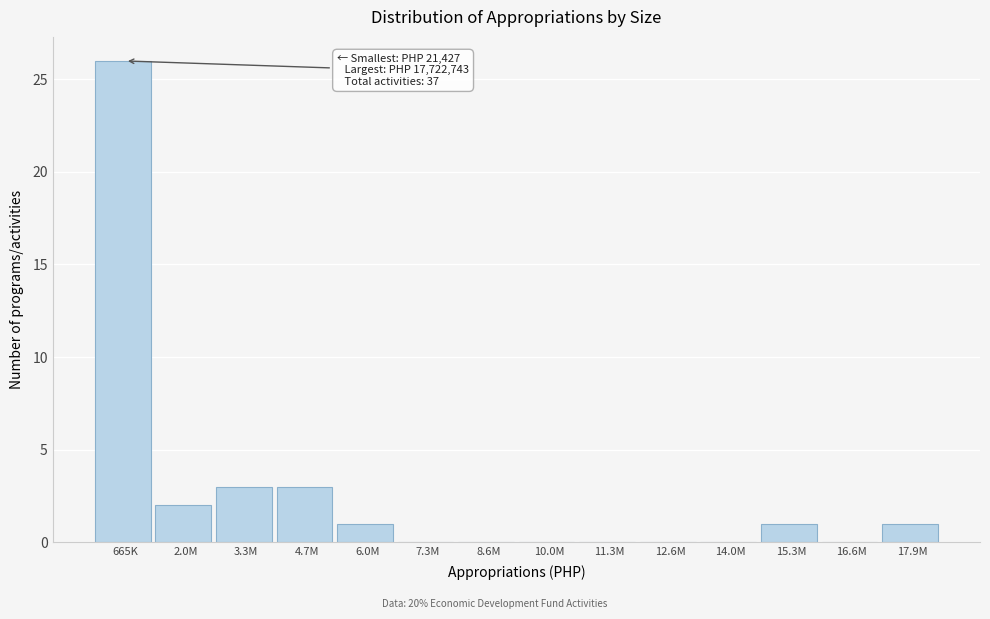

Reading left to right, what are all the values shown in this chart?

665K=26	2.0M=2	3.3M=3	4.7M=3	6.0M=1	7.3M=0	8.6M=0	10.0M=0	11.3M=0	12.6M=0	14.0M=0	15.3M=1	16.6M=0	17.9M=1